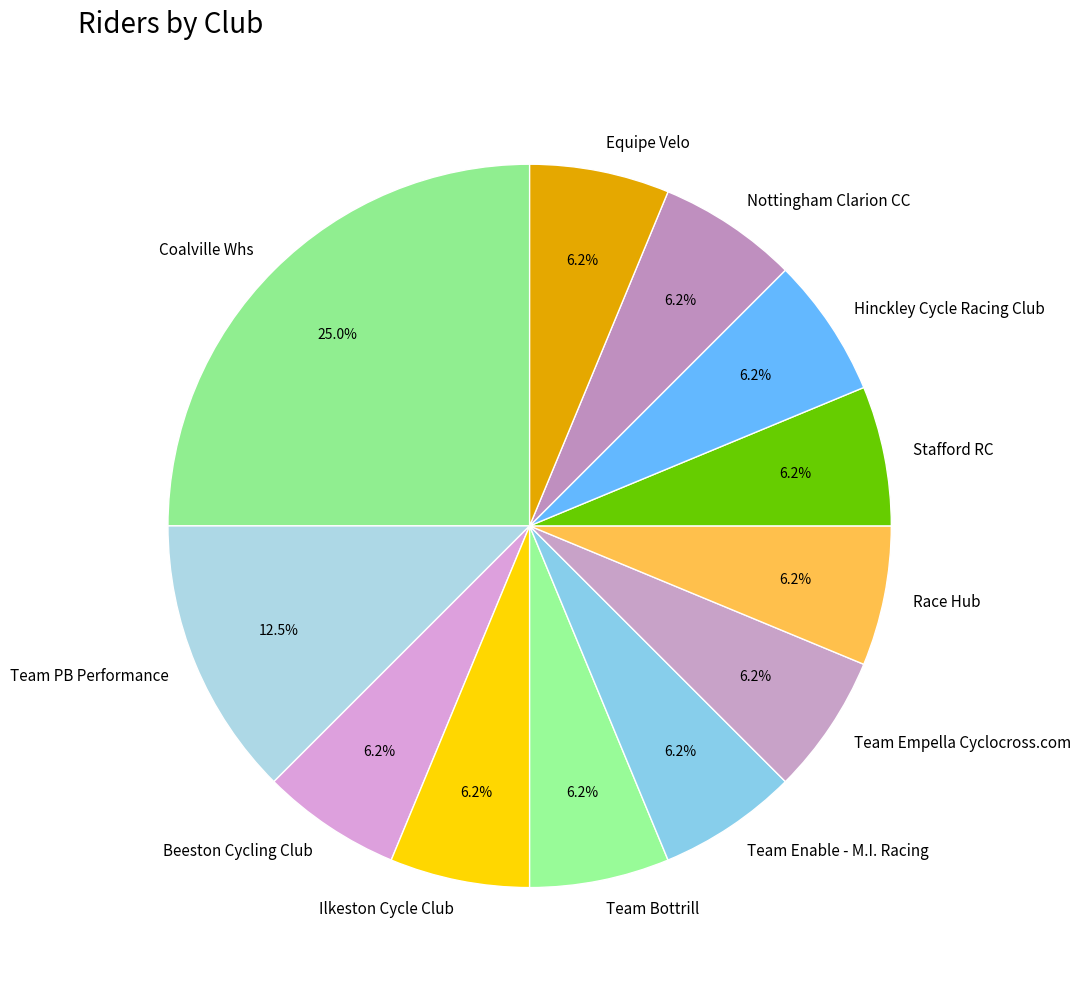

What is the total percentage of Team Enable - M.I. Racing and Stafford RC?

12.5%